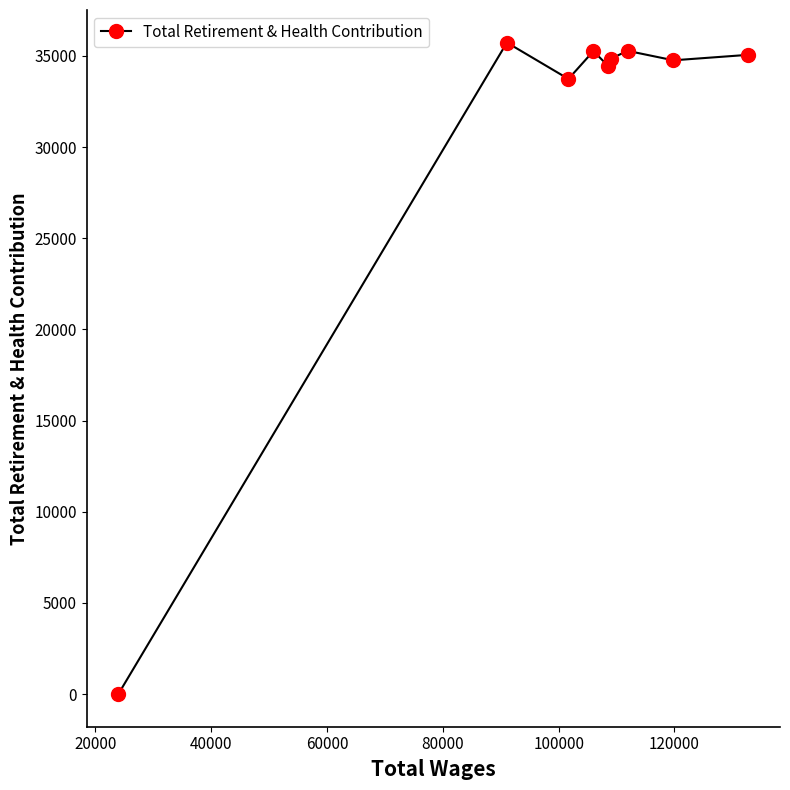

What is the difference between the maximum and second lowest values?

1994